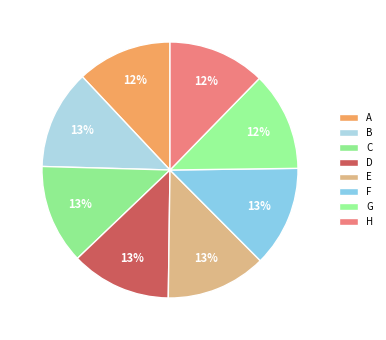

What percentage is the G slice, to the nearest percent?

12%